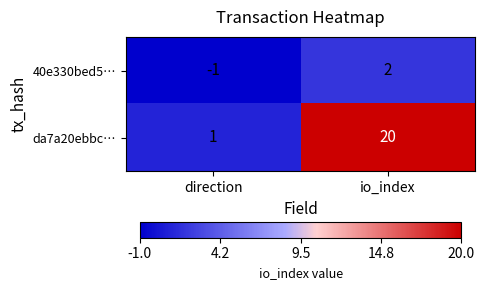

What is the difference between the maximum and minimum values in the da7a20ebbc… series?

19